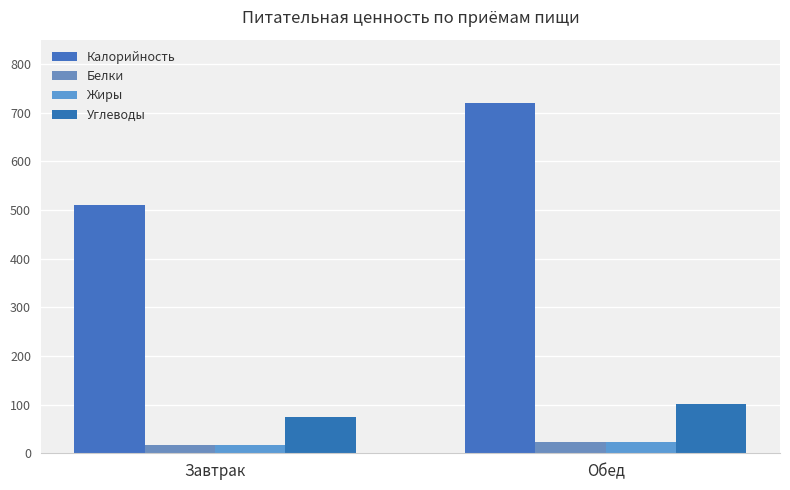

Which series has the widest spread of values?

Калорийность